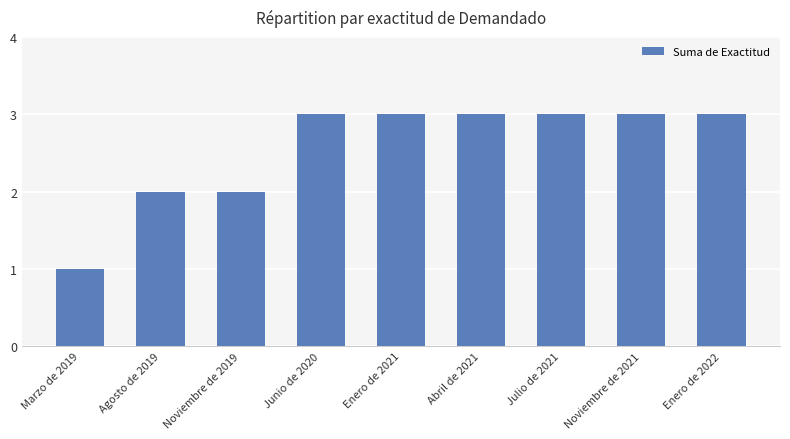

What is the difference between the maximum and second lowest values?

1